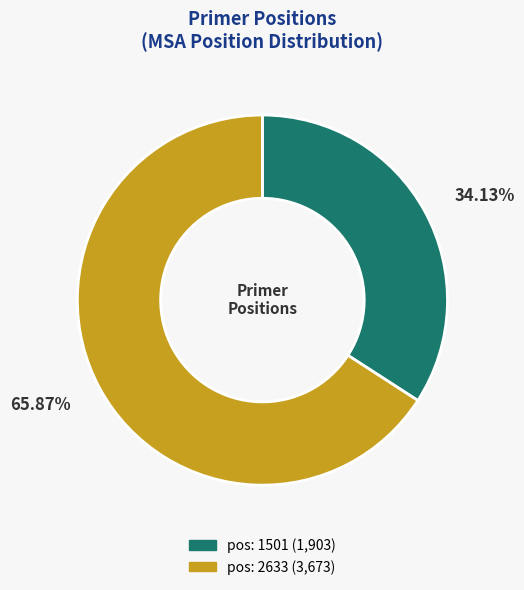

Between pos: 2633 and pos: 1501, which is larger?

pos: 2633